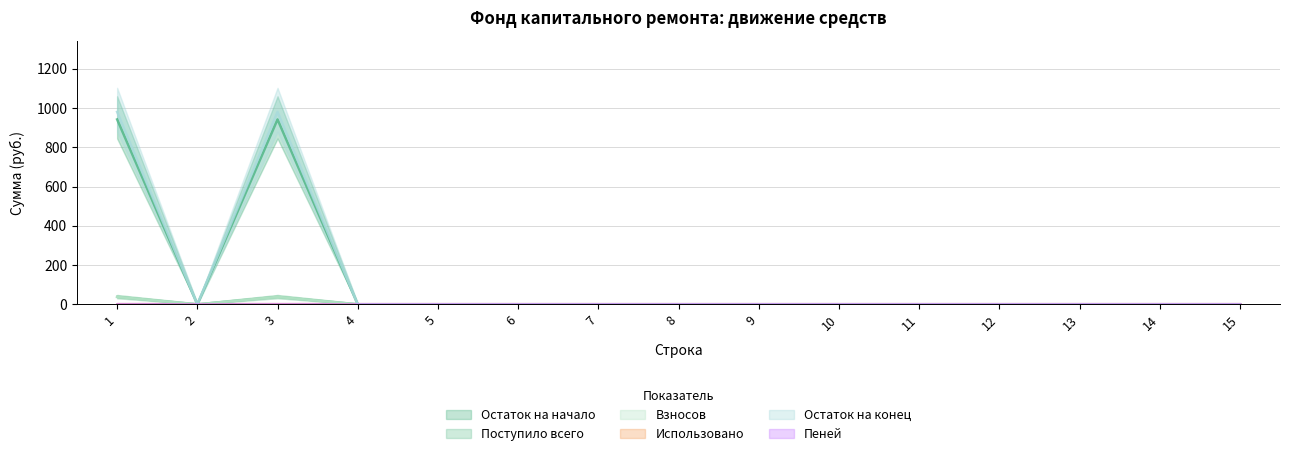

Reading right to left, extract all data points from this chart.

Остаток на начало: 0.0	0.0	0.0	0.0	0.0	0.0	0.0	0.0	0.0	0.0	0.0	0.0	942.5	0.0	942.5
Поступило всего: 0.0	0.0	0.0	0.0	0.0	0.0	0.0	0.0	0.0	0.0	0.0	0.0	980.9	0.0	980.9
Взносов: 0.0	0.0	0.0	0.0	0.0	0.0	0.0	0.0	0.0	0.0	0.0	0.0	38.3	0.0	38.3
Остаток на конец: 0.0	0.0	0.0	0.0	0.0	0.0	0.0	0.0	0.0	0.0	0.0	0.0	38.3	0.0	38.3